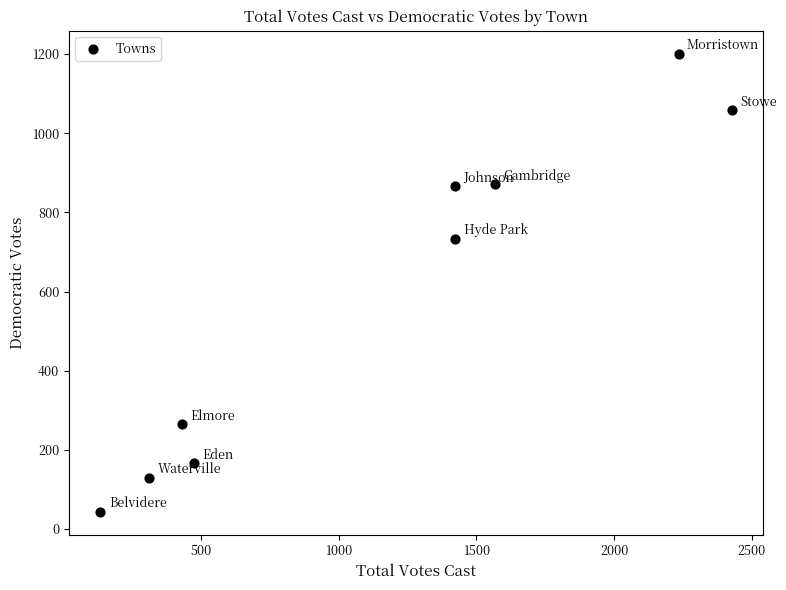

What is the range of X values (max minus min)?

2292